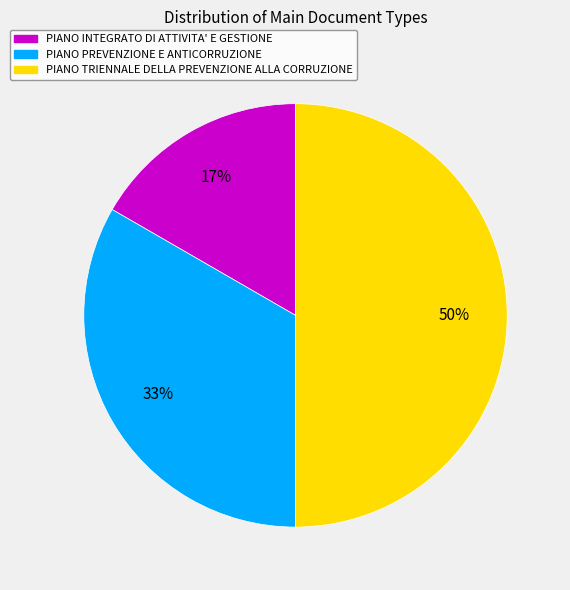

To the nearest percent, what is the difference between the largest and smallest slice percentages?

33%